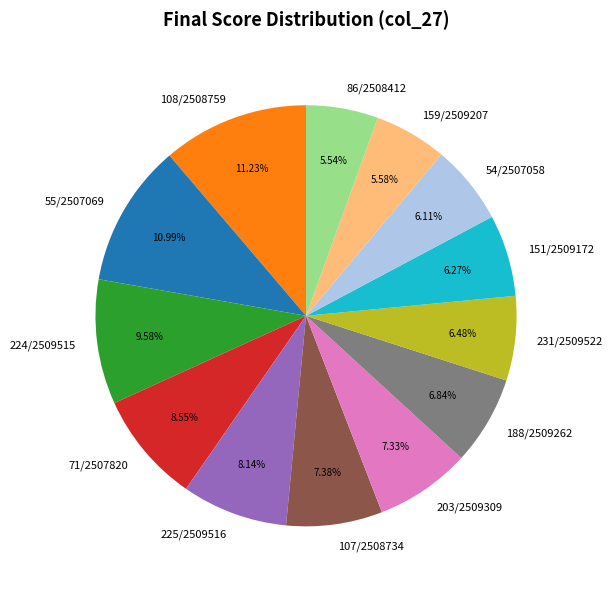

To the nearest percent, what is the average slice percentage?

8%